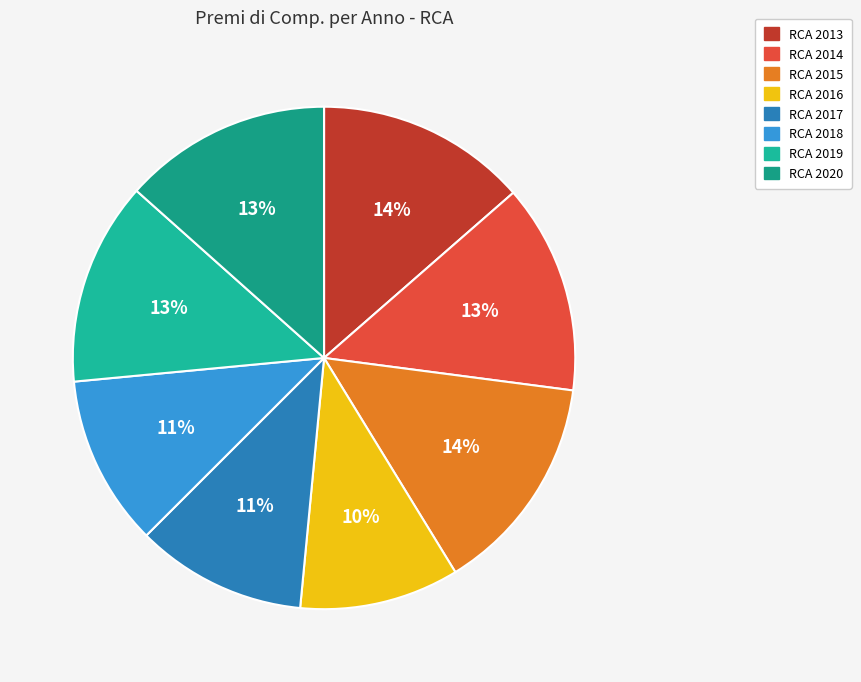

Does any single category account for the majority?

No